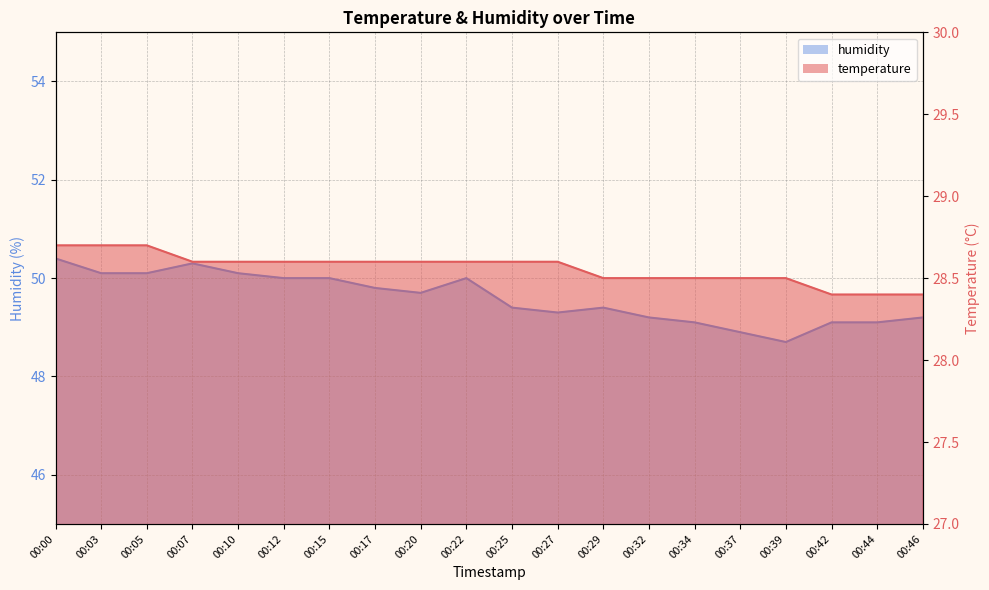

What is the spread (max minus min) of values at 00:03?

21.4